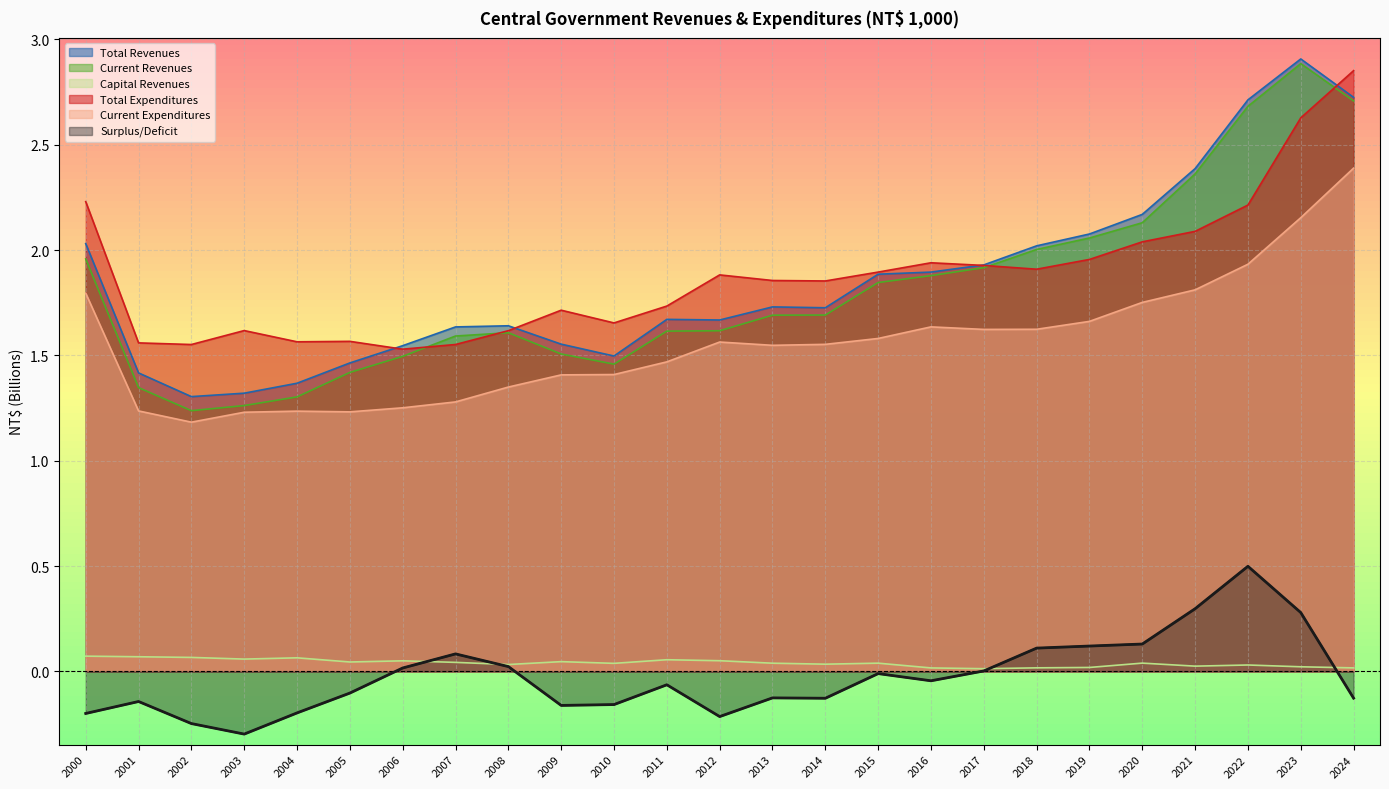

At how many categories does at least one series exceed 0?

25